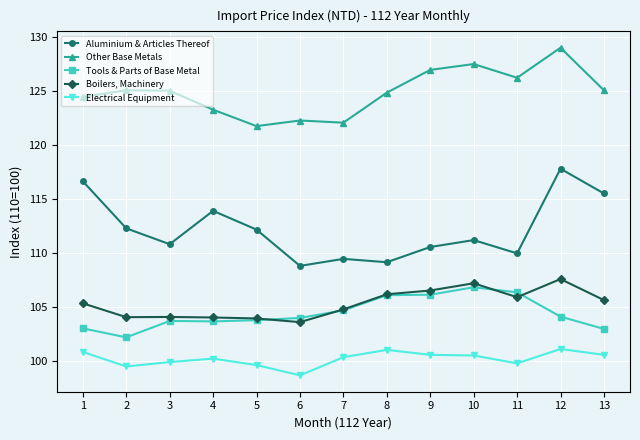

At which category does Tools & Parts of Base Metal reach its first local valley?

2